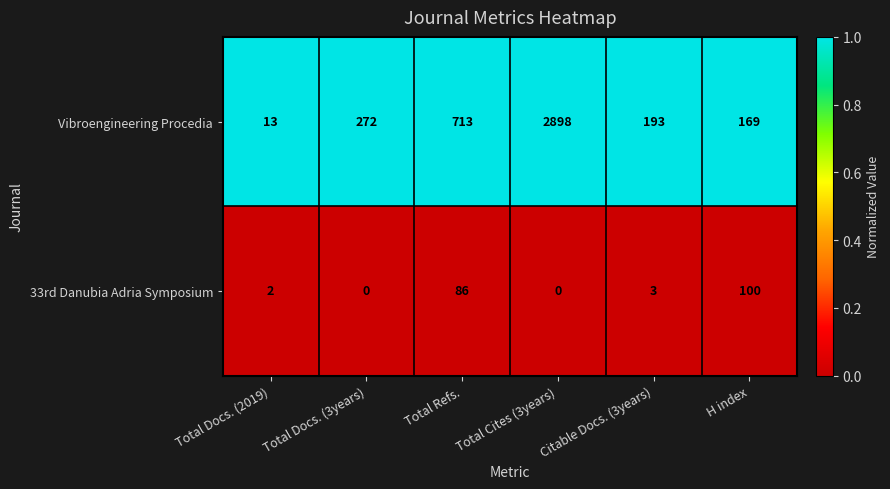

What is the maximum value for 33rd Danubia Adria Symposium?

100